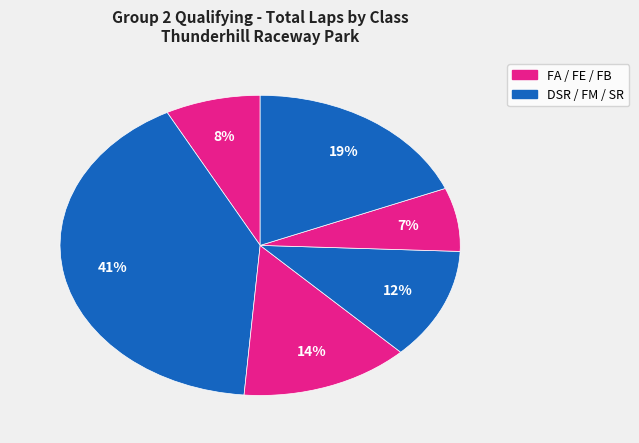

How many segments does this pie chart have?

6